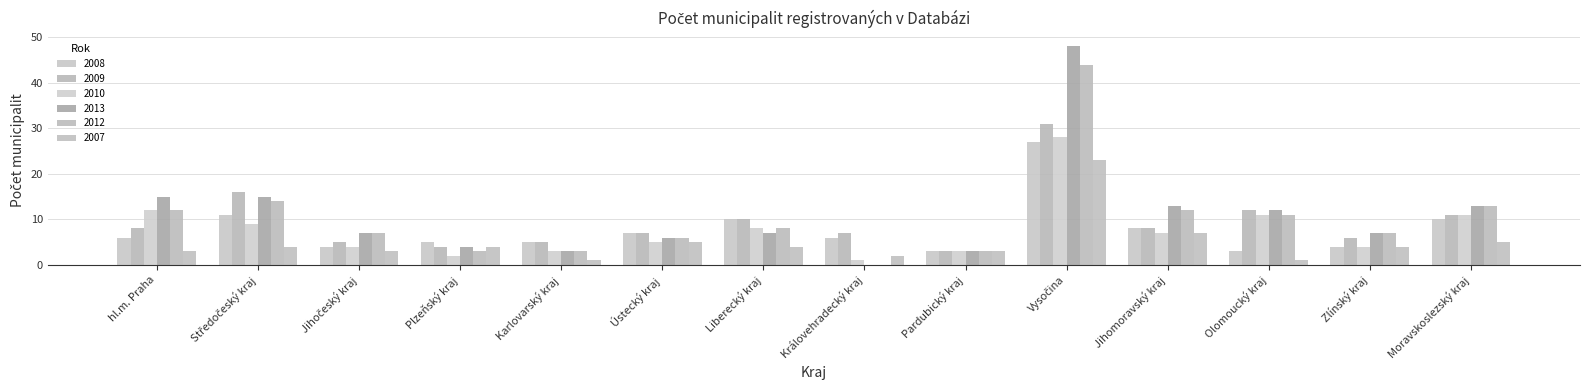

Read the 2009 value at Karlovarský kraj, to the nearest 5.

5